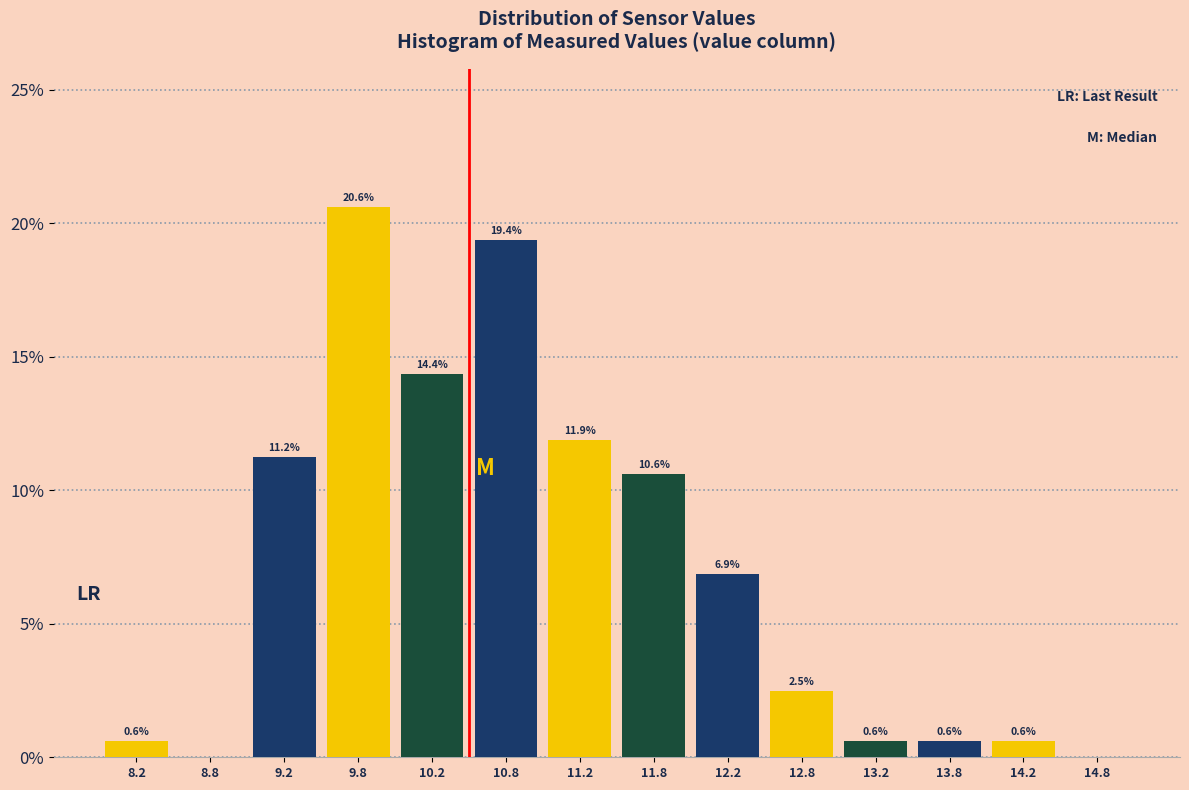

Over which range of the x-axis is the bar tallest?

9.5 to 10.0